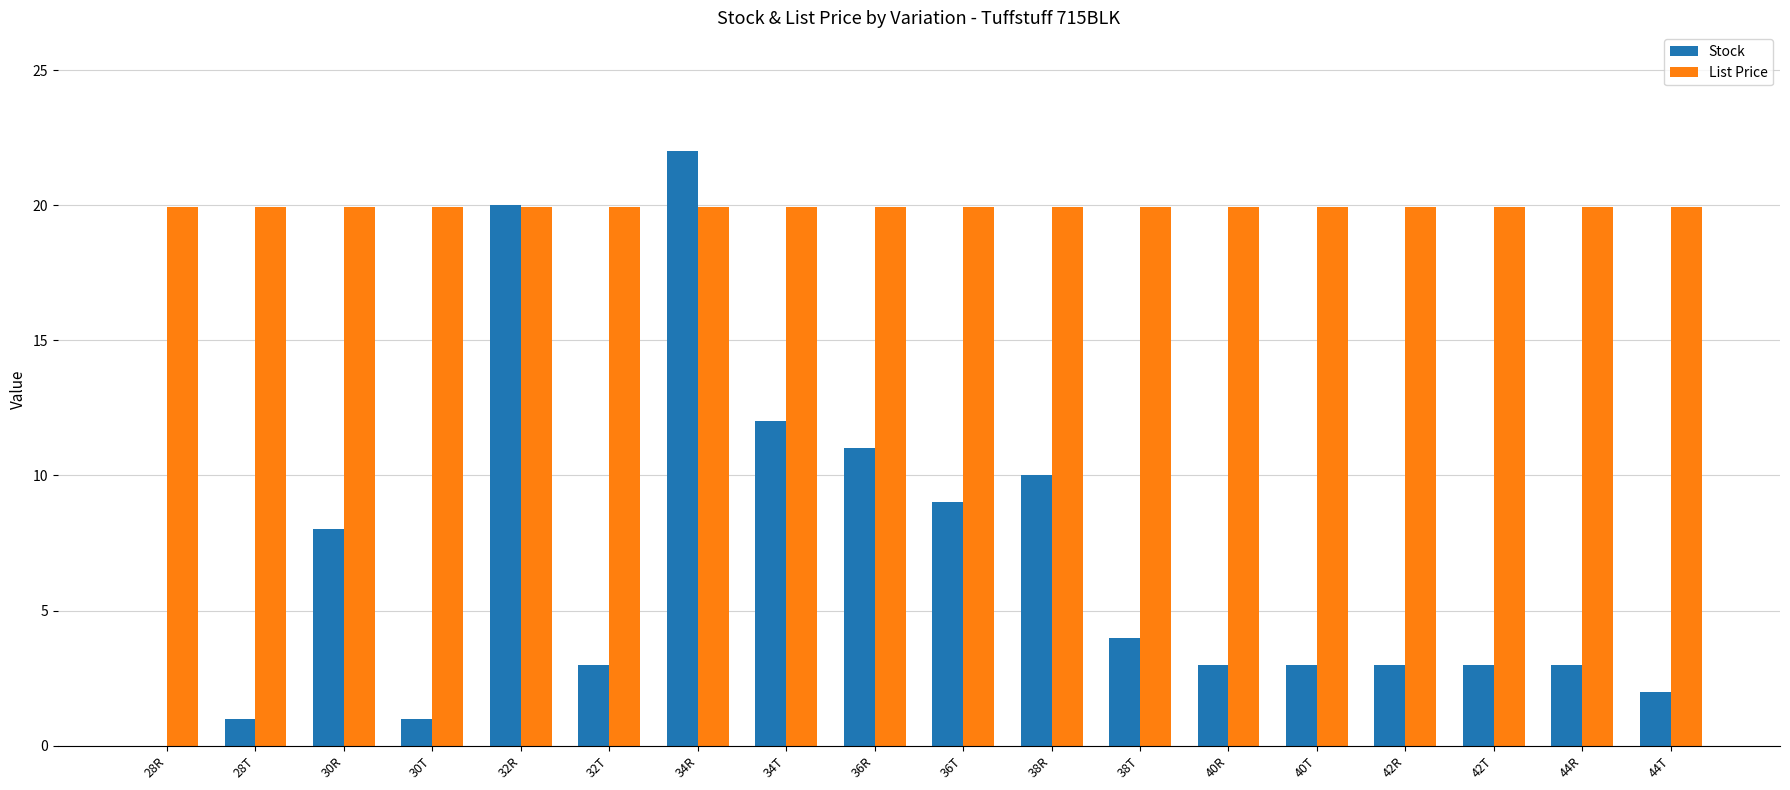

Which series has the largest total across all categories?

List Price